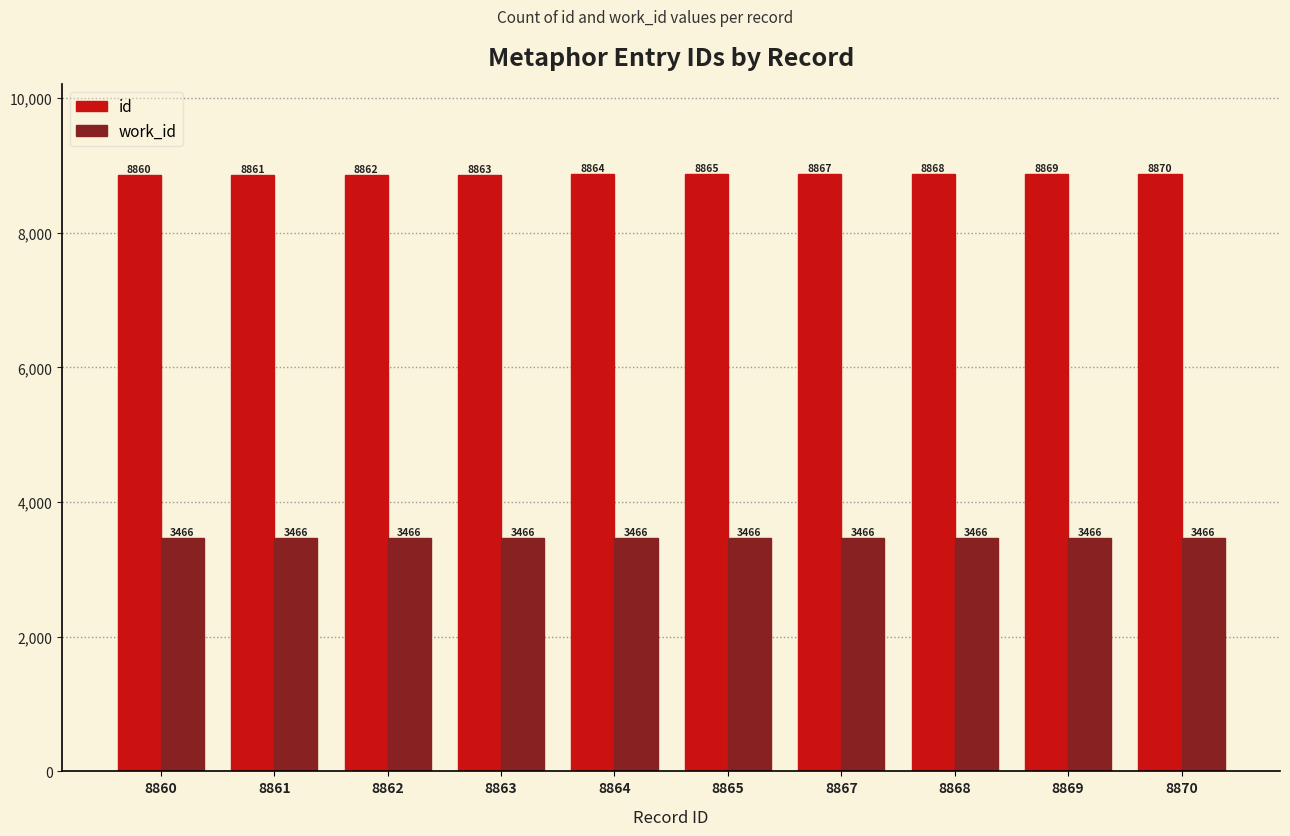

Does the chart contain any negative values?

No